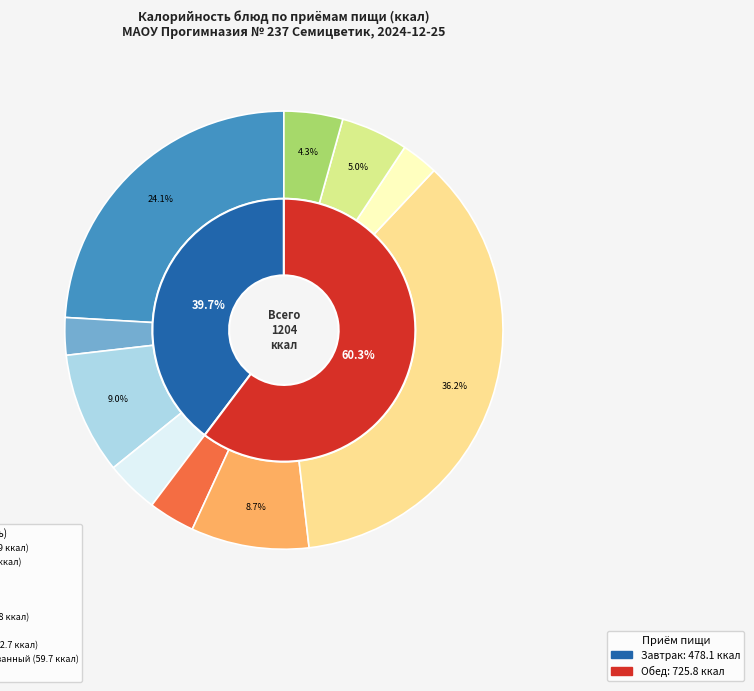

To the nearest percent, what is the difference between the Хлеб пшеничный витаминизированный and Чай с клубникой и сахаром slice percentages?

2%